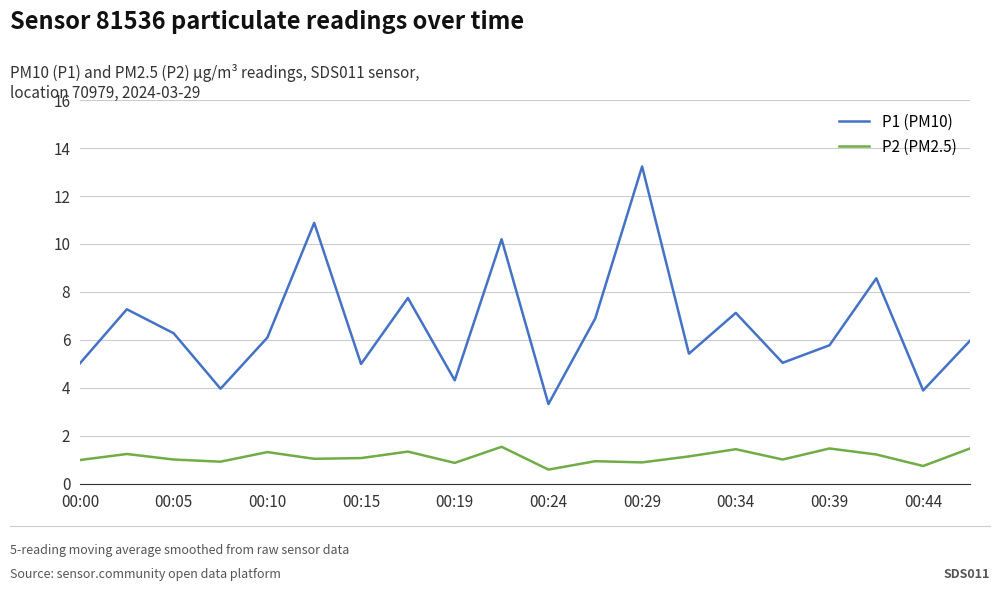

Rank the series by their maximum value, from lowest to highest.

P2 (PM2.5), P1 (PM10)